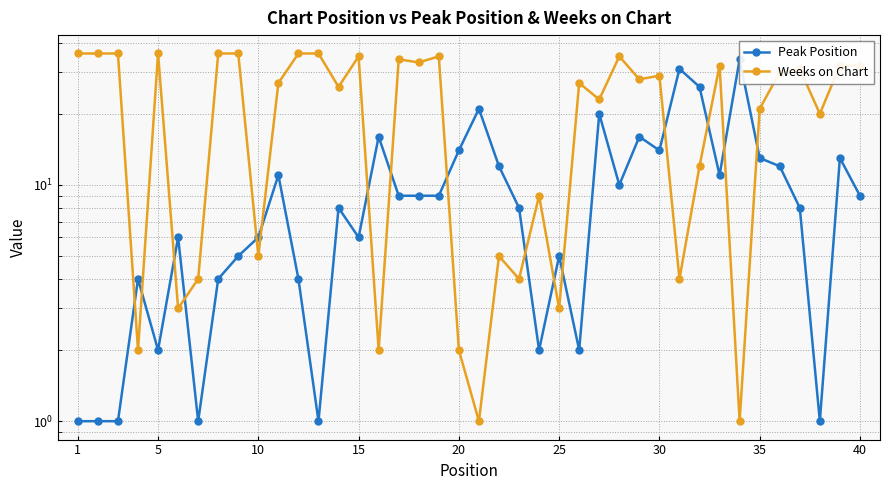

The value of Peak Position at 36 is 12. True or false?

False